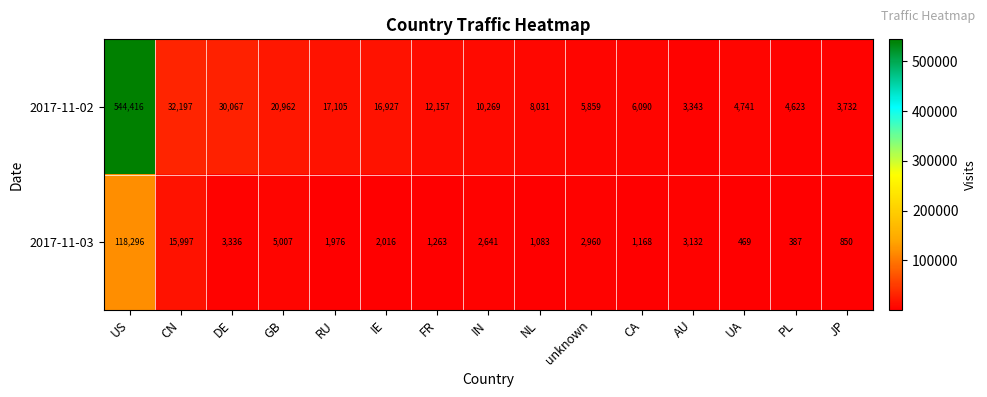

List the series in order of their peak value, lowest first.

2017-11-03, 2017-11-02